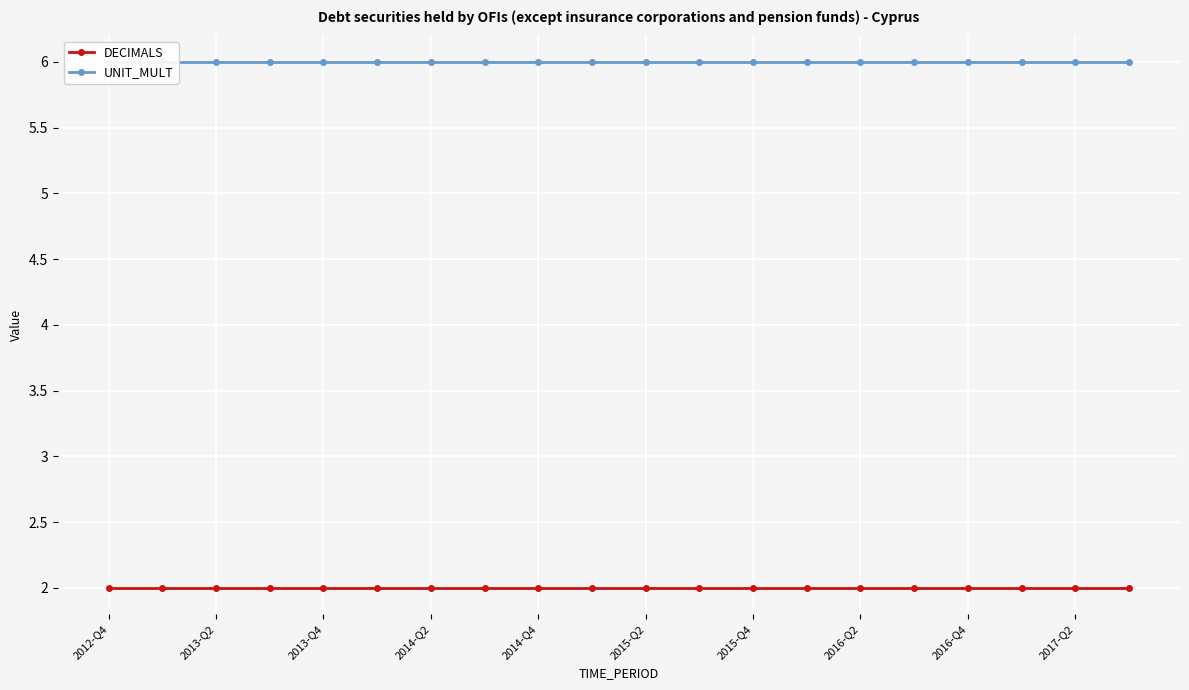

What is the sum of the DECIMALS values at 19 and 11?

4